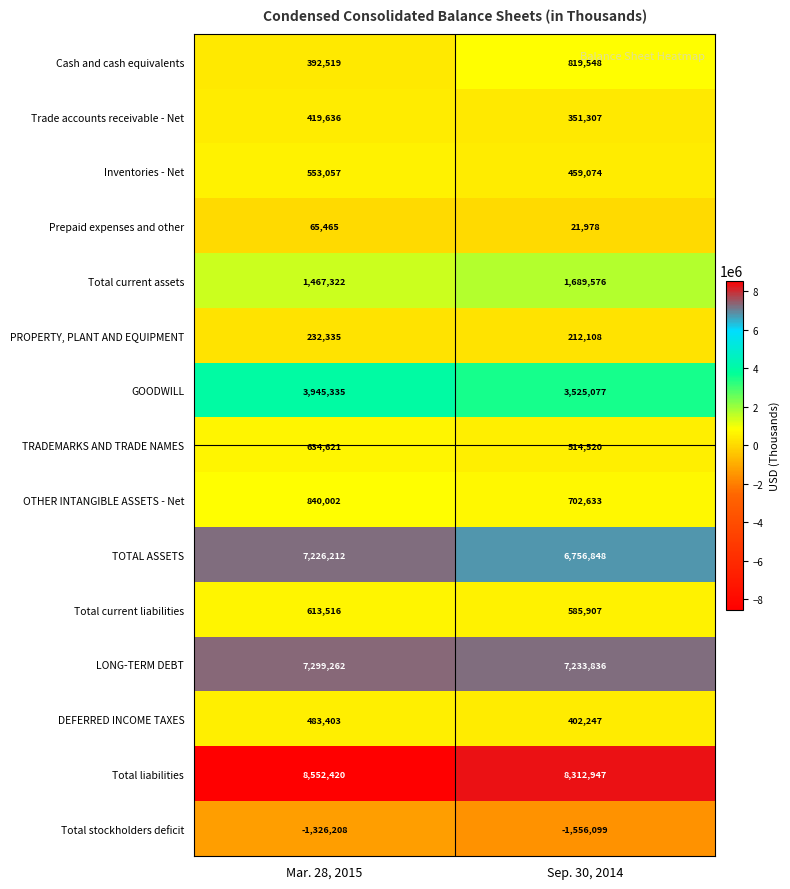

Which series has the largest total across all categories?

Total liabilities